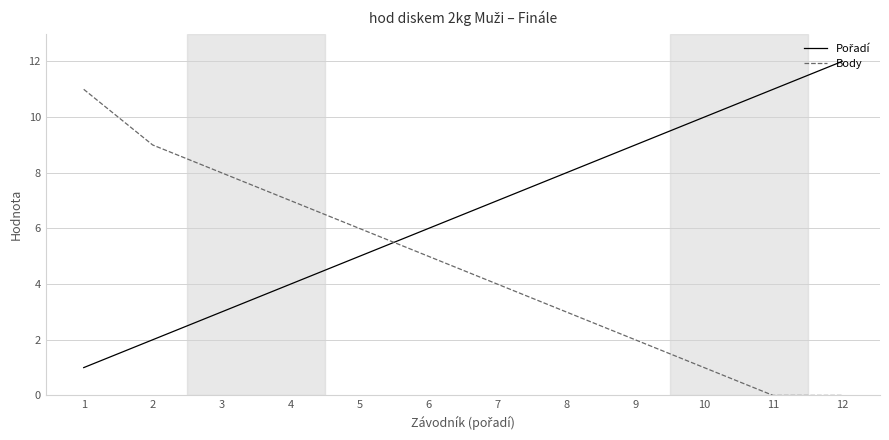

Does the chart have visible grid lines?

Yes